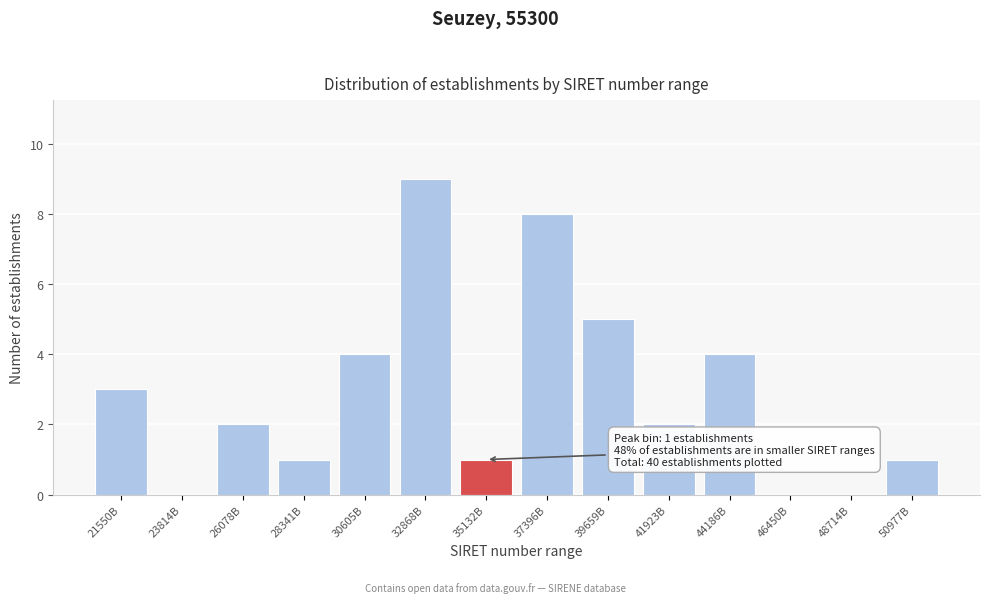

Reading left to right, transcribe all the data shown in this chart.

21550B=3	23814B=0	26078B=2	28341B=1	30605B=4	32868B=9	35132B=1	37396B=8	39659B=5	41923B=2	44186B=4	46450B=0	48714B=0	50977B=1